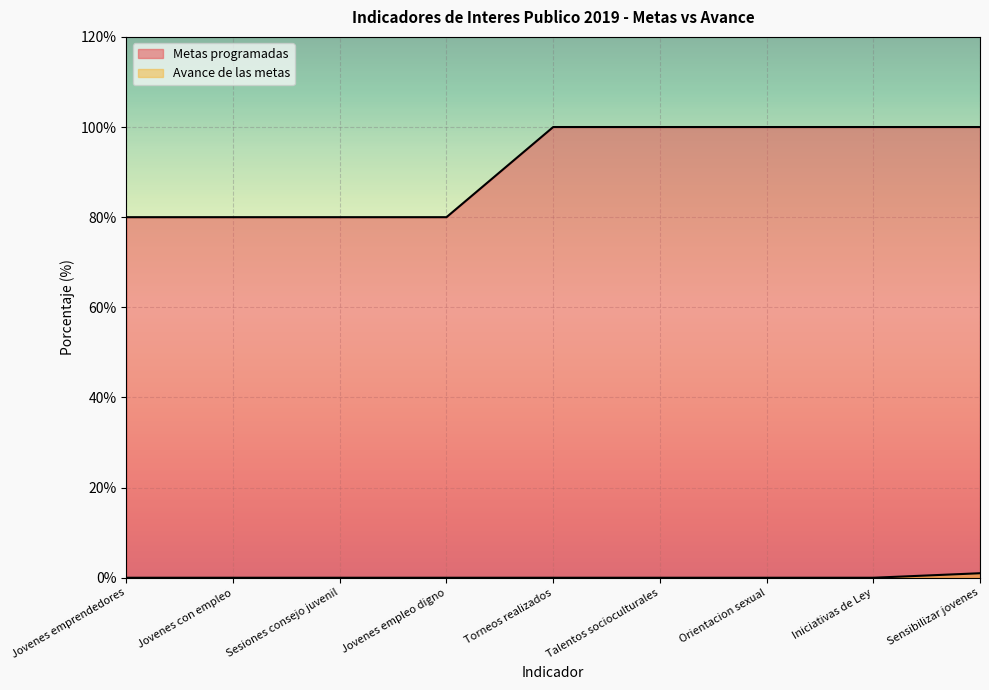

How many Metas programadas values are between 80 and 100?

9